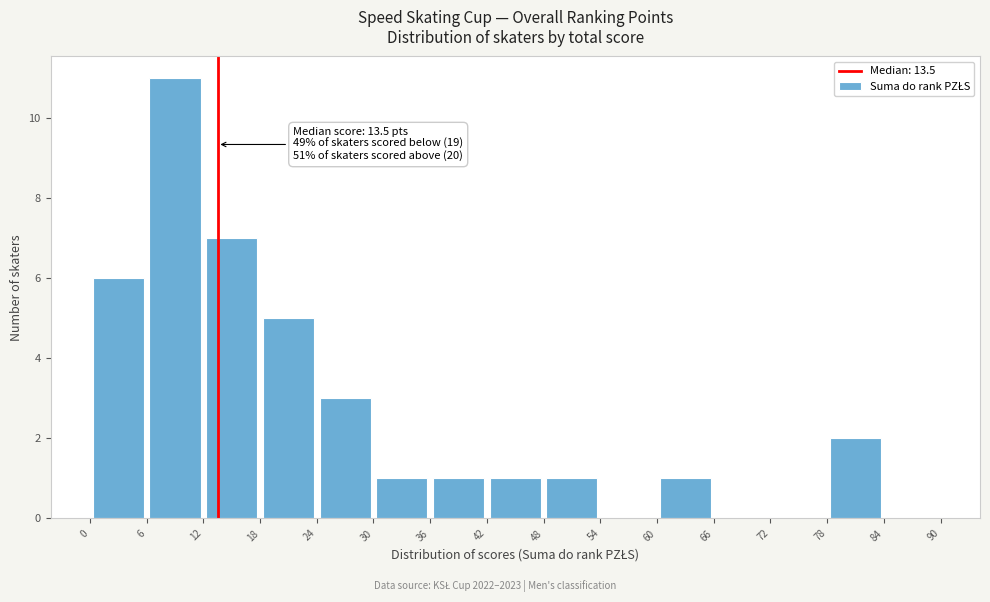

Over which range of the x-axis is the bar tallest?

6 to 12